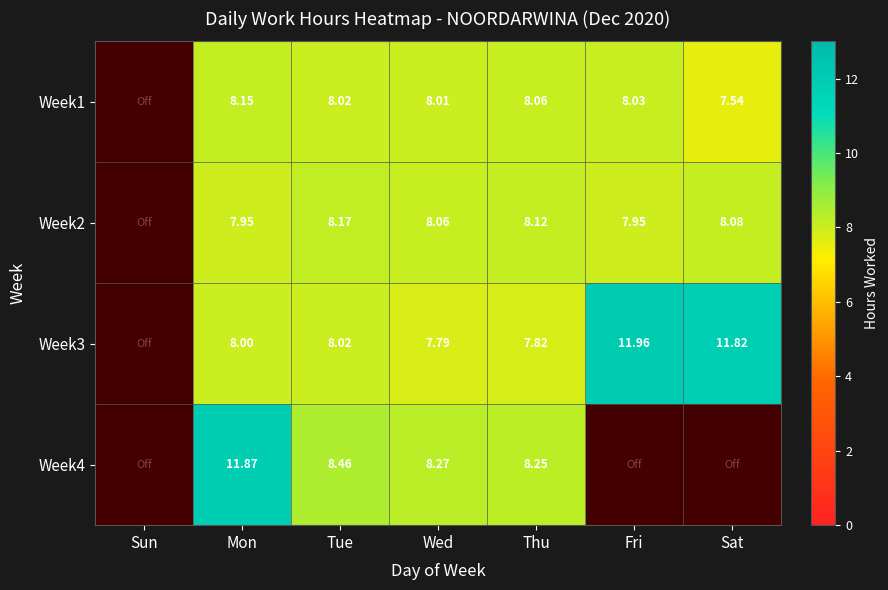

Is the value of Week1 at Wed greater than the value of Week3 at Tue?

No